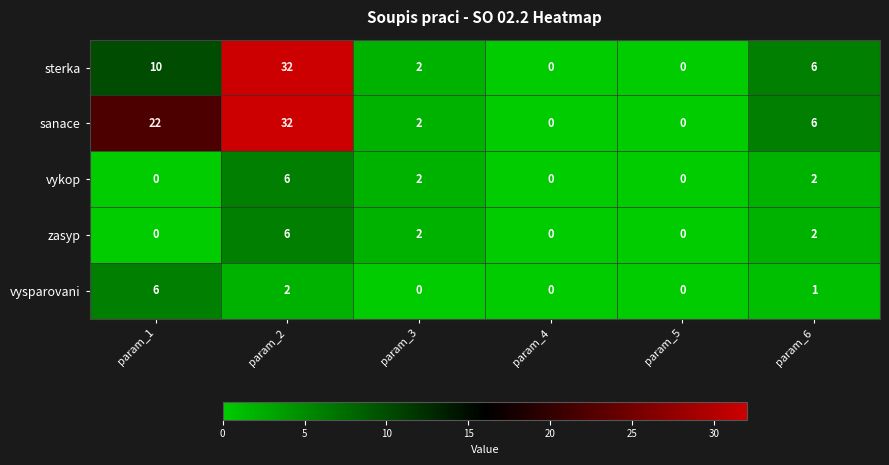

The value of sterka at param_5 is 20. True or false?

False